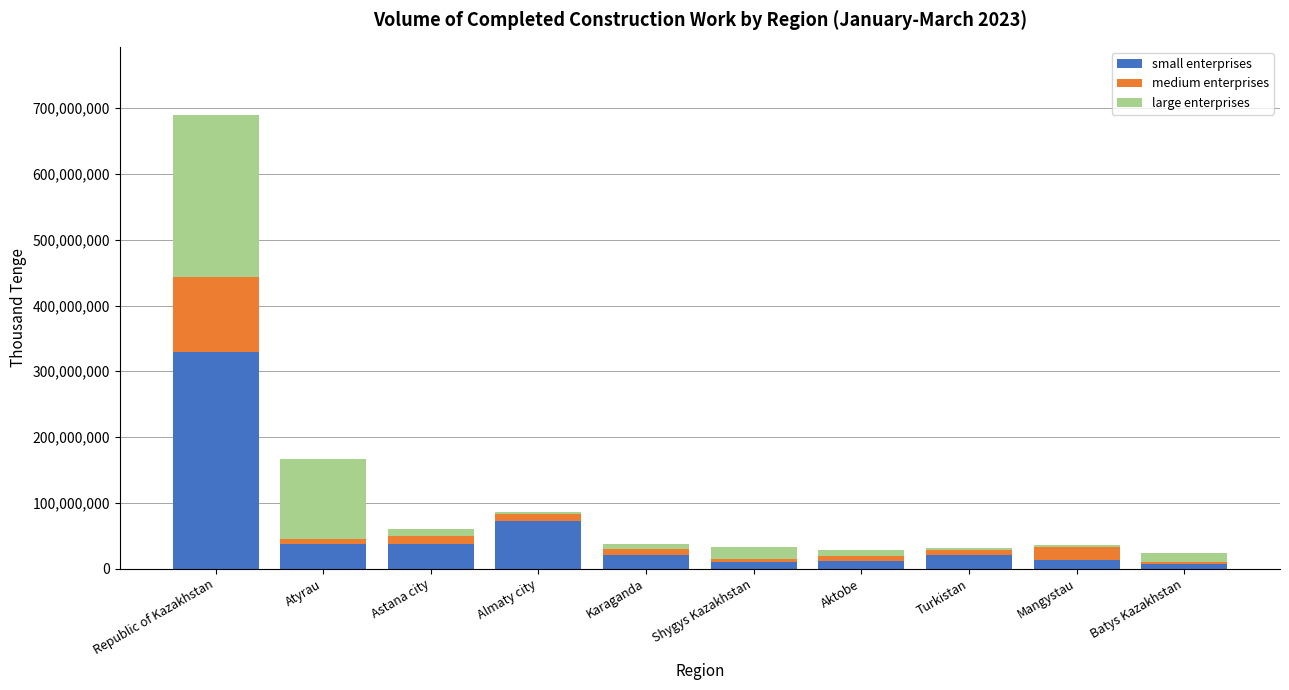

At which category is the sum across all series the highest?

Republic of Kazakhstan